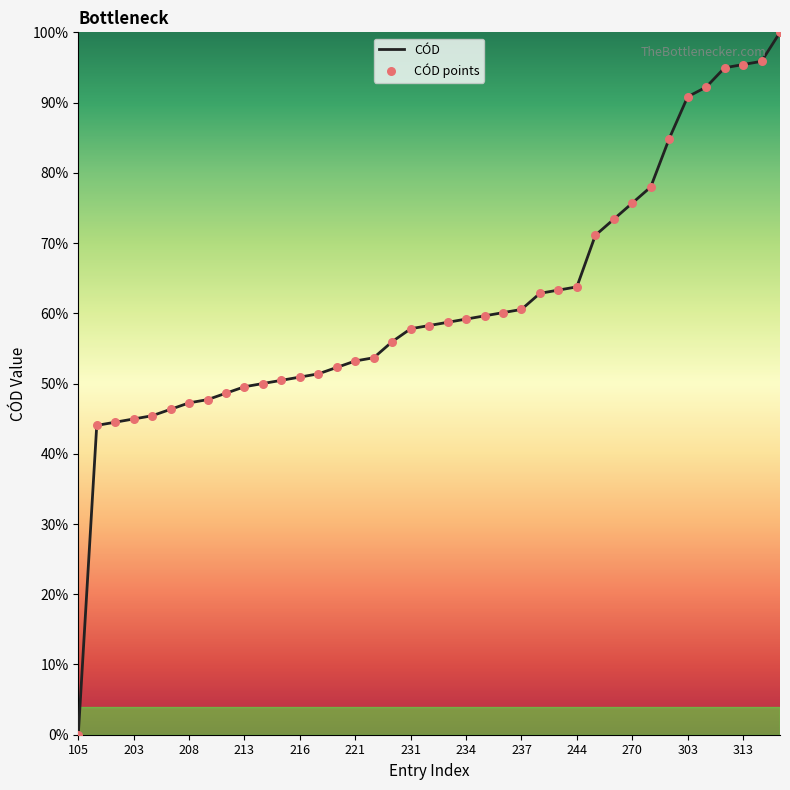

What is the difference between the maximum and minimum values?

100.0